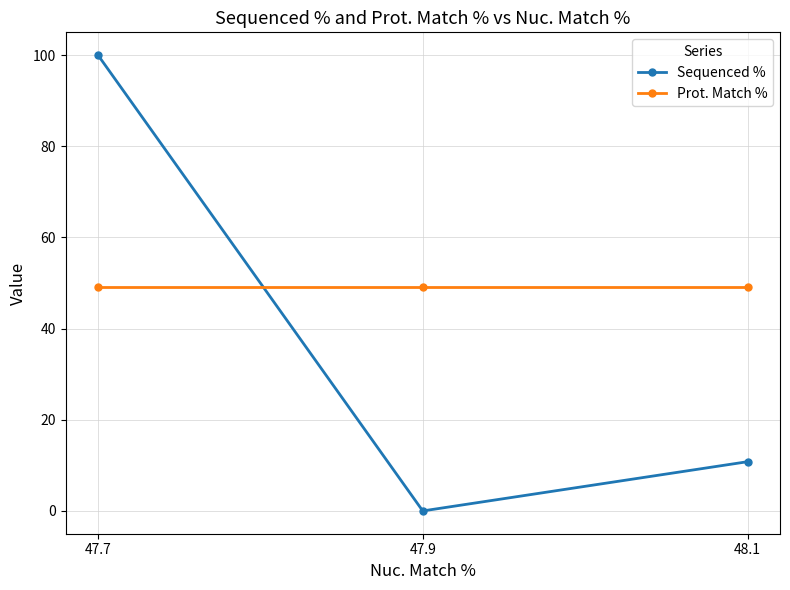

How many data points in Sequenced % are above 10?

2